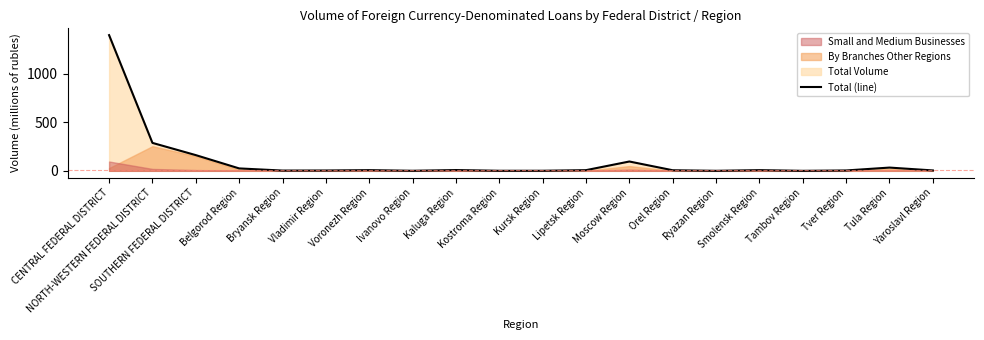

List the labels in order of value, smallest first.

Tambov Region, Ryazan Region, Ivanovo Region, Kostroma Region, Kursk Region, Bryansk Region, Vladimir Region, Tver Region, Yaroslavl Region, Orel Region, Lipetsk Region, Voronezh Region, Smolensk Region, Kaluga Region, Belgorod Region, Tula Region, Moscow Region, SOUTHERN FEDERAL DISTRICT, NORTH-WESTERN FEDERAL DISTRICT, CENTRAL FEDERAL DISTRICT